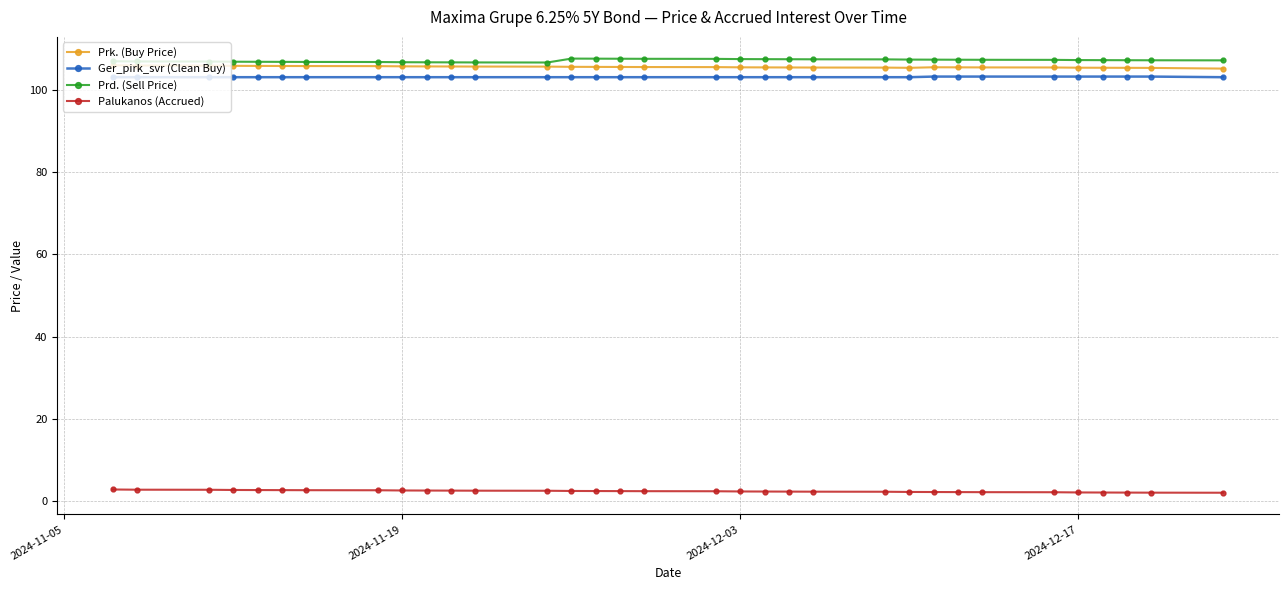

What is the value of the Ger_pirk_svr (Clean Buy) point at the 2nd from the left?

103.0